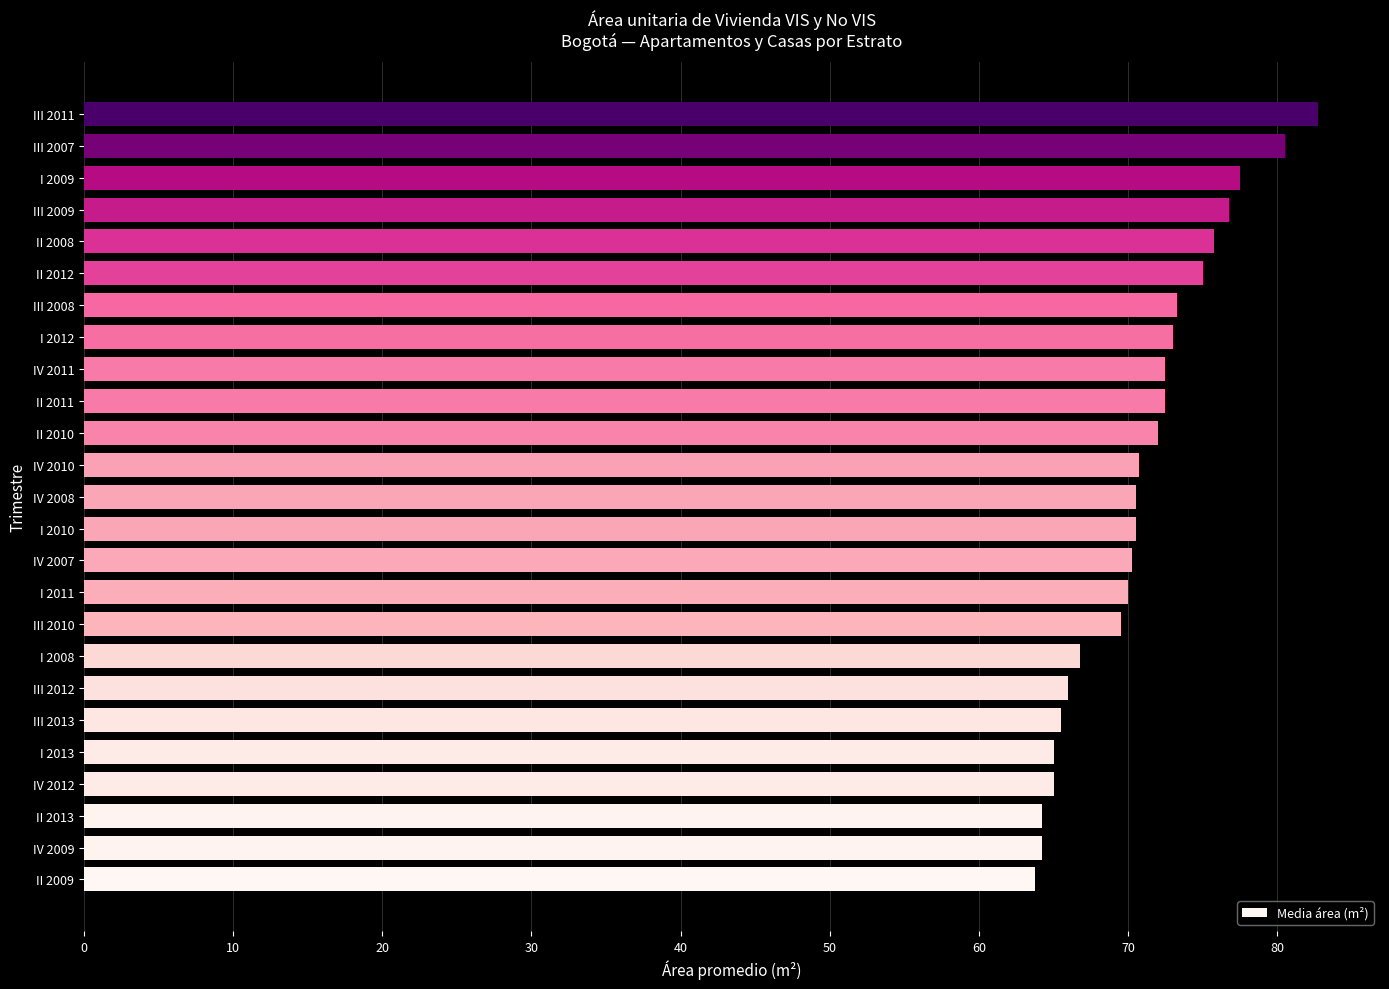

What is the approximate value at III 2010?

69.5